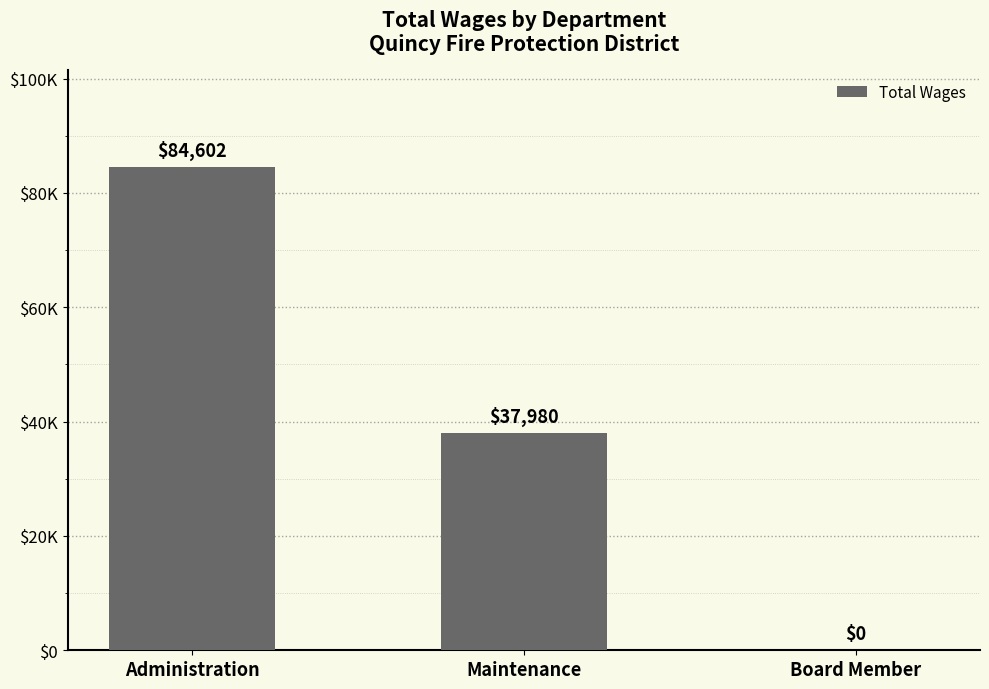

What is the label of the 3rd bar from the right?

Administration